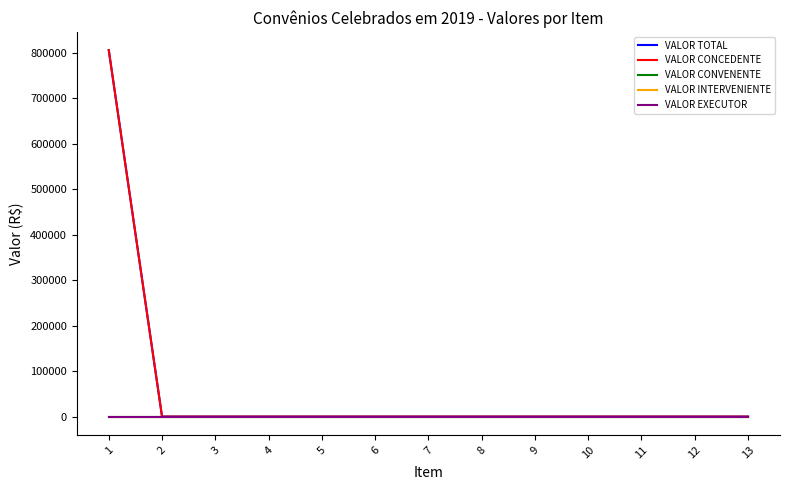

Is this an area chart (filled region under the line)?

No